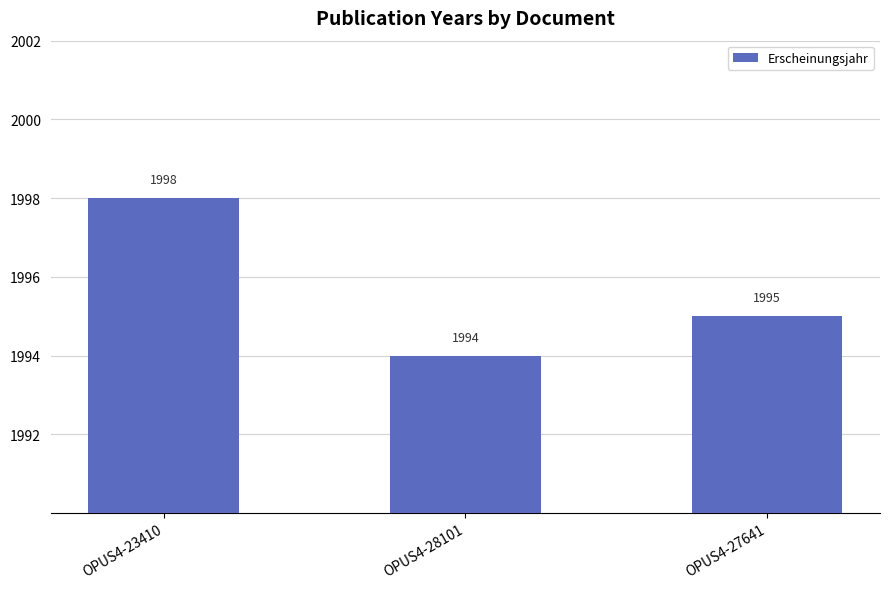

What is the label of the 1st bar from the right?

OPUS4-27641